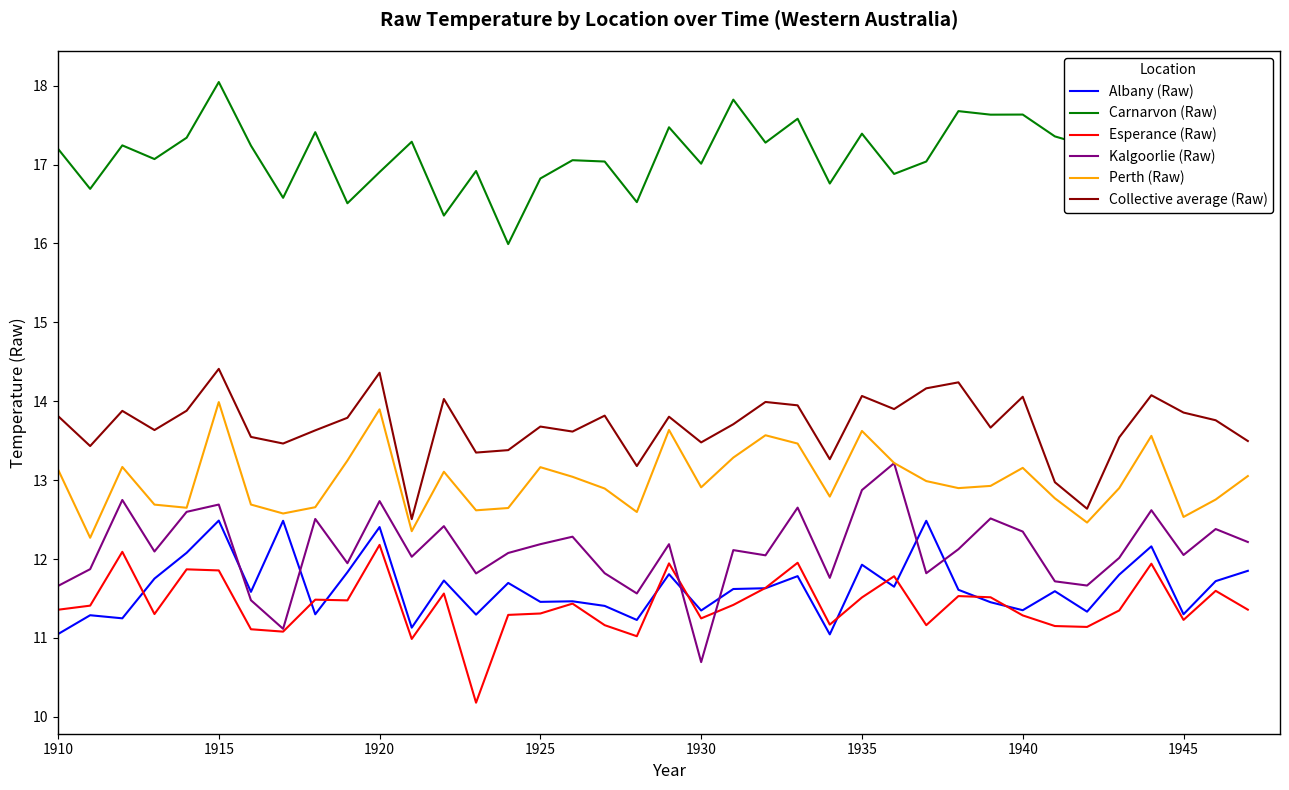

Which series has the largest total across all categories?

Carnarvon (Raw)